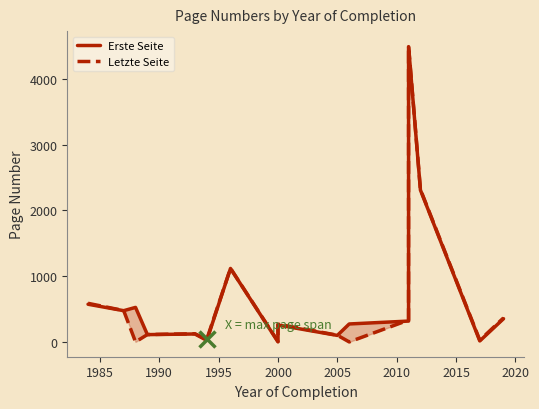

The Letzte Seite series shows 161 at 15. True or false?

False